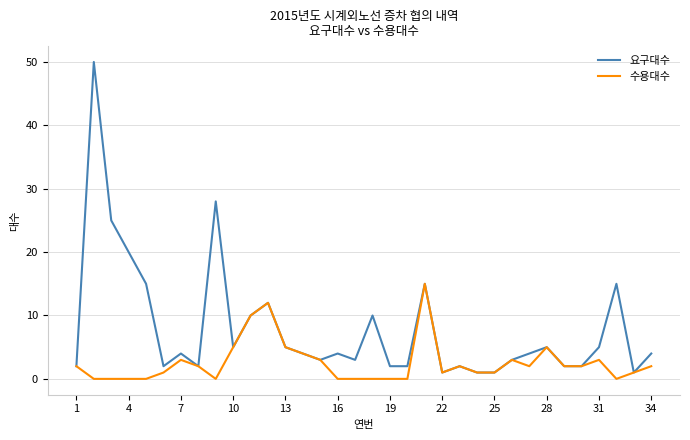

What is the difference between the maximum and minimum values in the 수용대수 series?

15